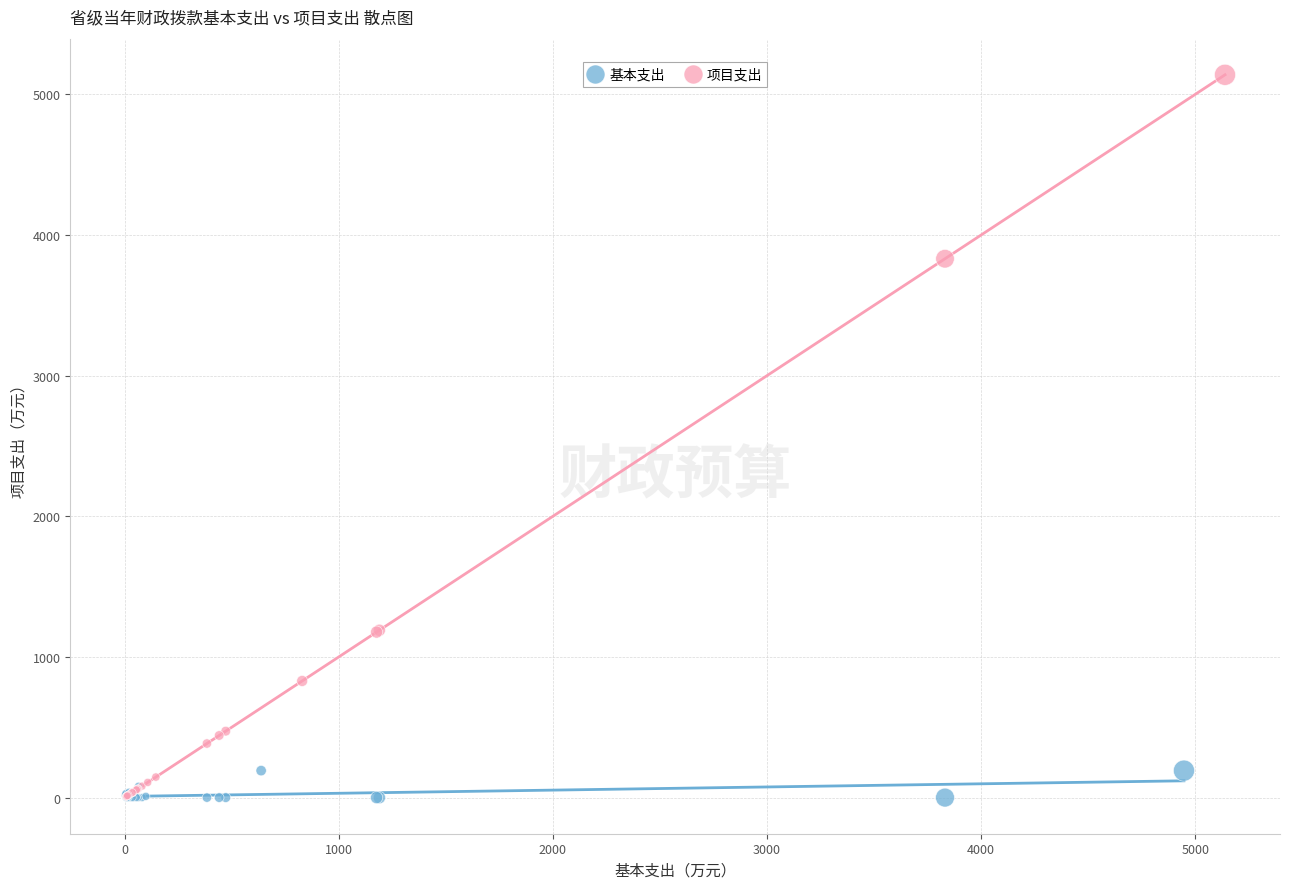

Which series contains the highest Y value?

项目支出